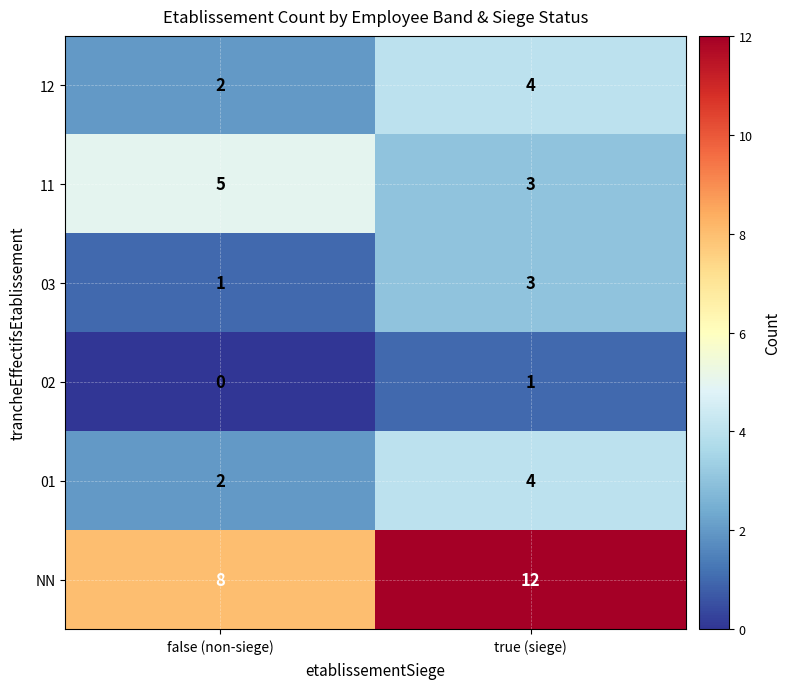

What is the maximum value shown in the chart?

12